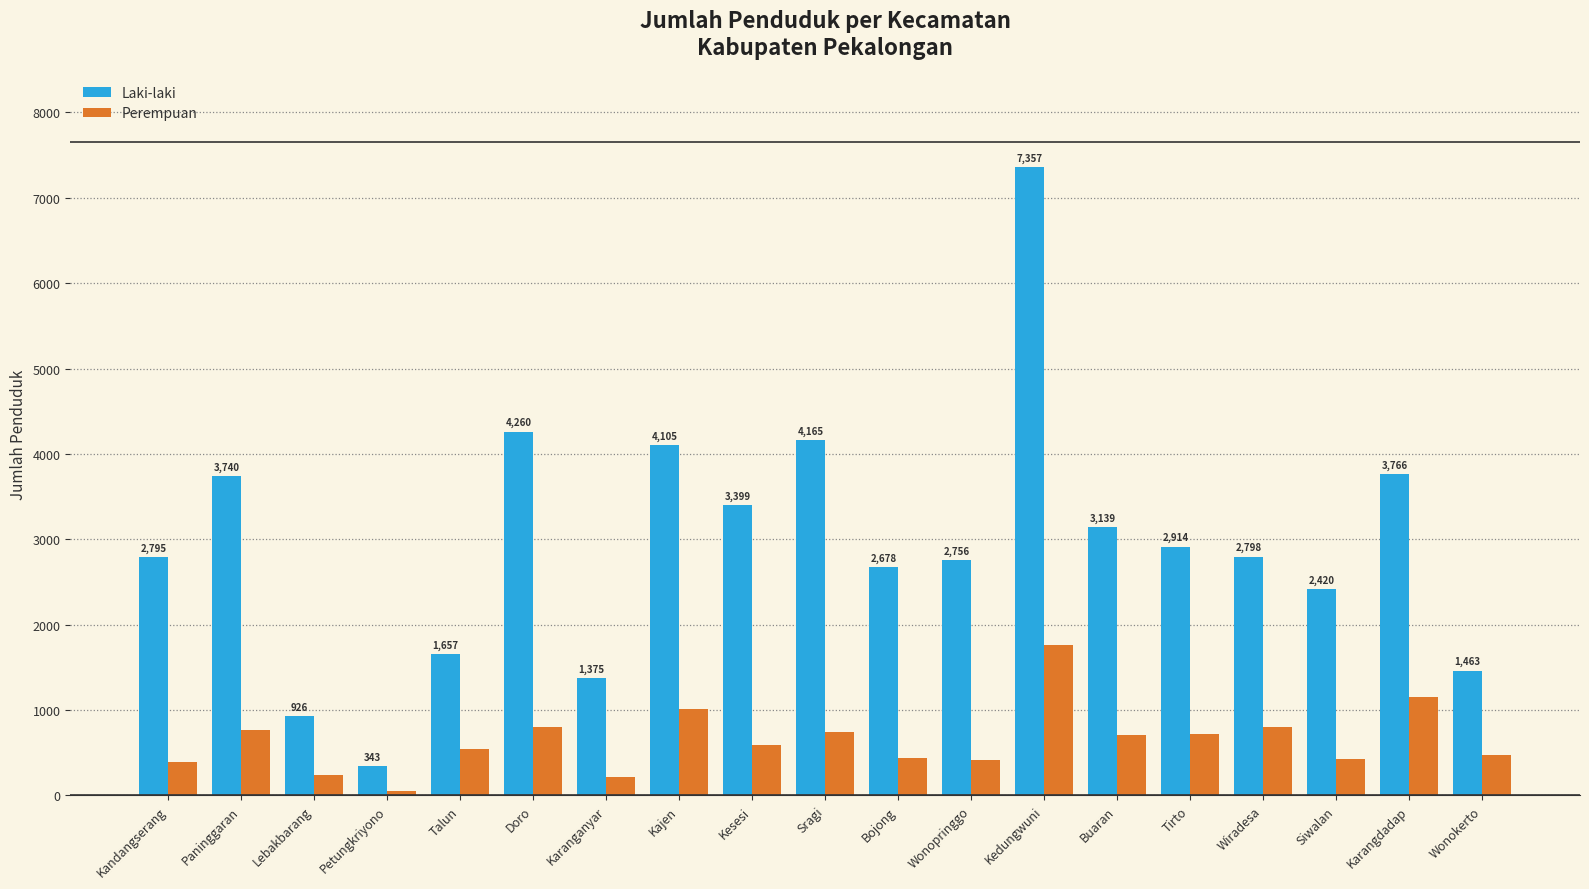

Which label corresponds to the largest value in the chart?

Kedungwuni